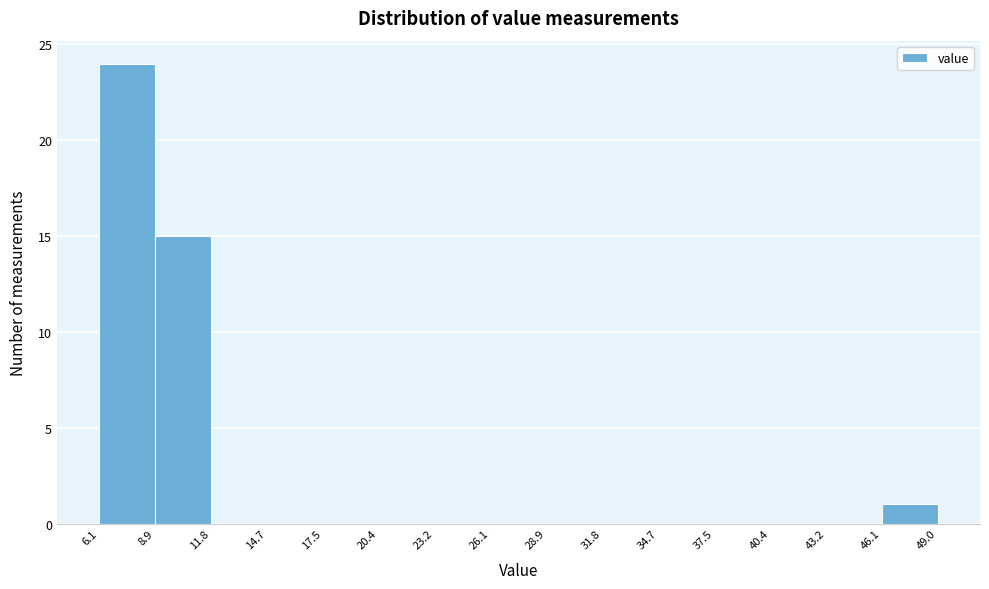

Reading left to right, list every bar in this chart as the range it spans on the x-axis followed by its height. The values are not printed on the chart, so give them approximately, as read against the axis.

6.1 to 8.9: 24
8.9 to 11.8: 15
11.8 to 14.7: 0
14.7 to 17.5: 0
17.5 to 20.4: 0
20.4 to 23.2: 0
23.2 to 26.1: 0
26.1 to 28.9: 0
28.9 to 31.8: 0
31.8 to 34.7: 0
34.7 to 37.5: 0
37.5 to 40.4: 0
40.4 to 43.2: 0
43.2 to 46.1: 0
46.1 to 49.0: 1